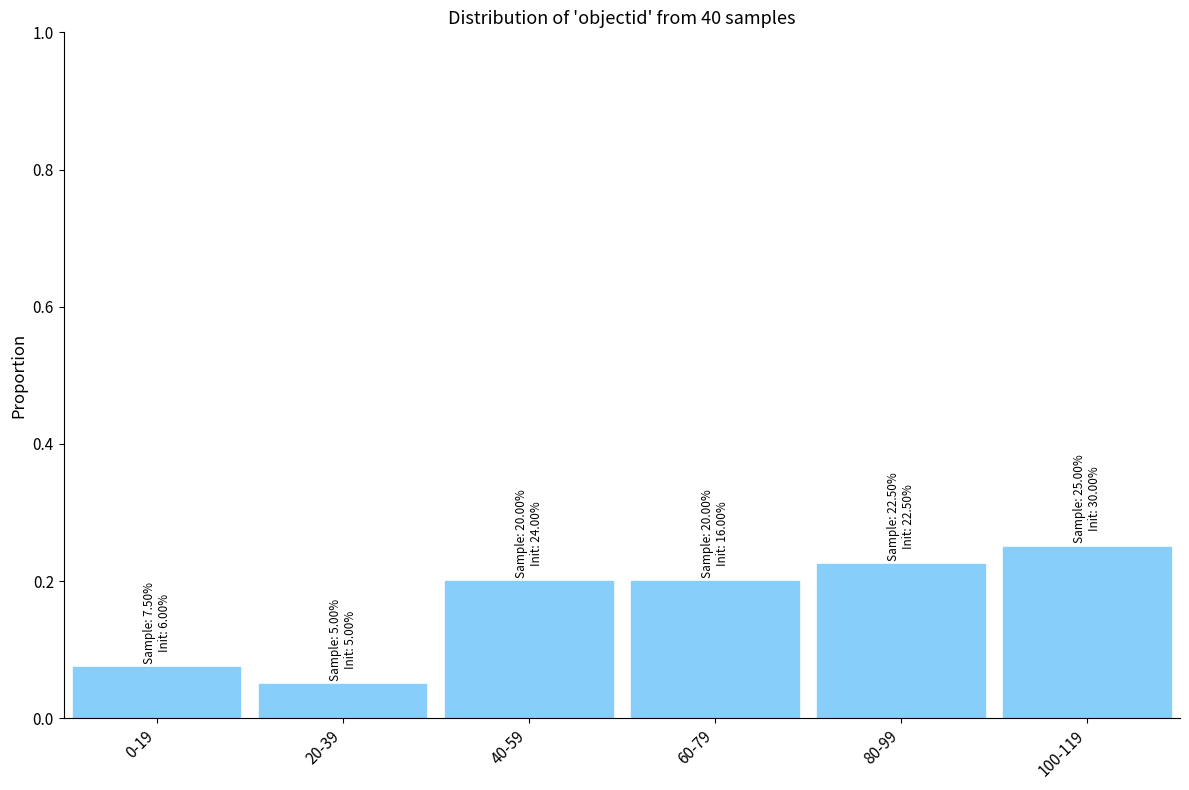

What is the sum of the values at 60-79 and 40-59?

0.4